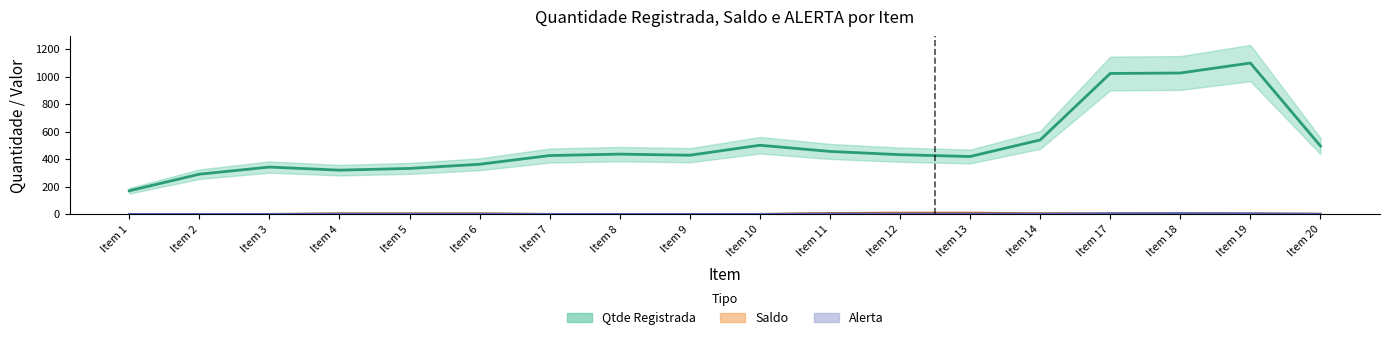

Does the chart have visible grid lines?

No